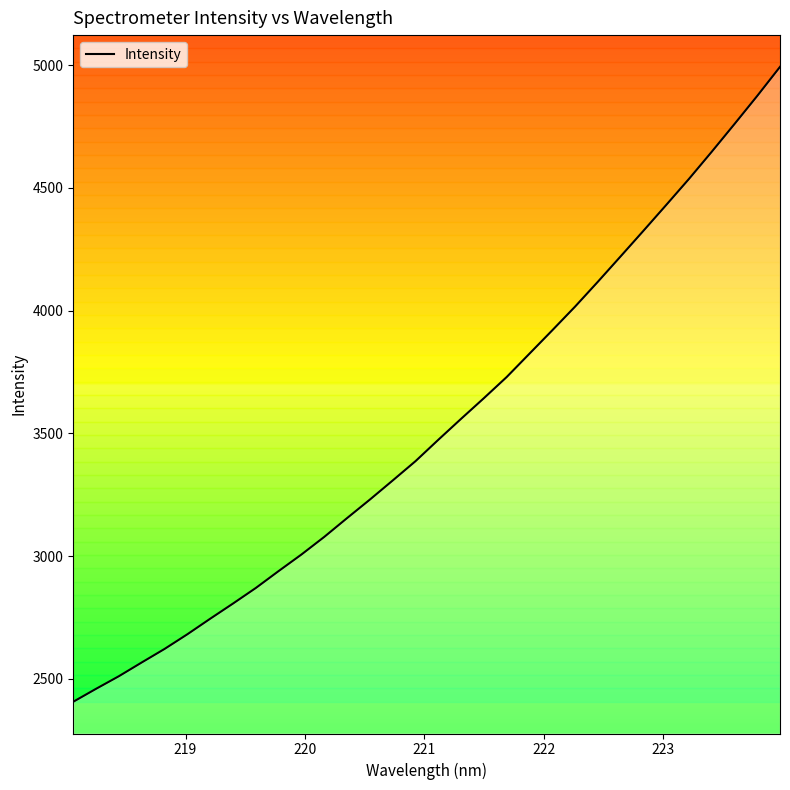

What is the minimum value for Intensity?

2406.9